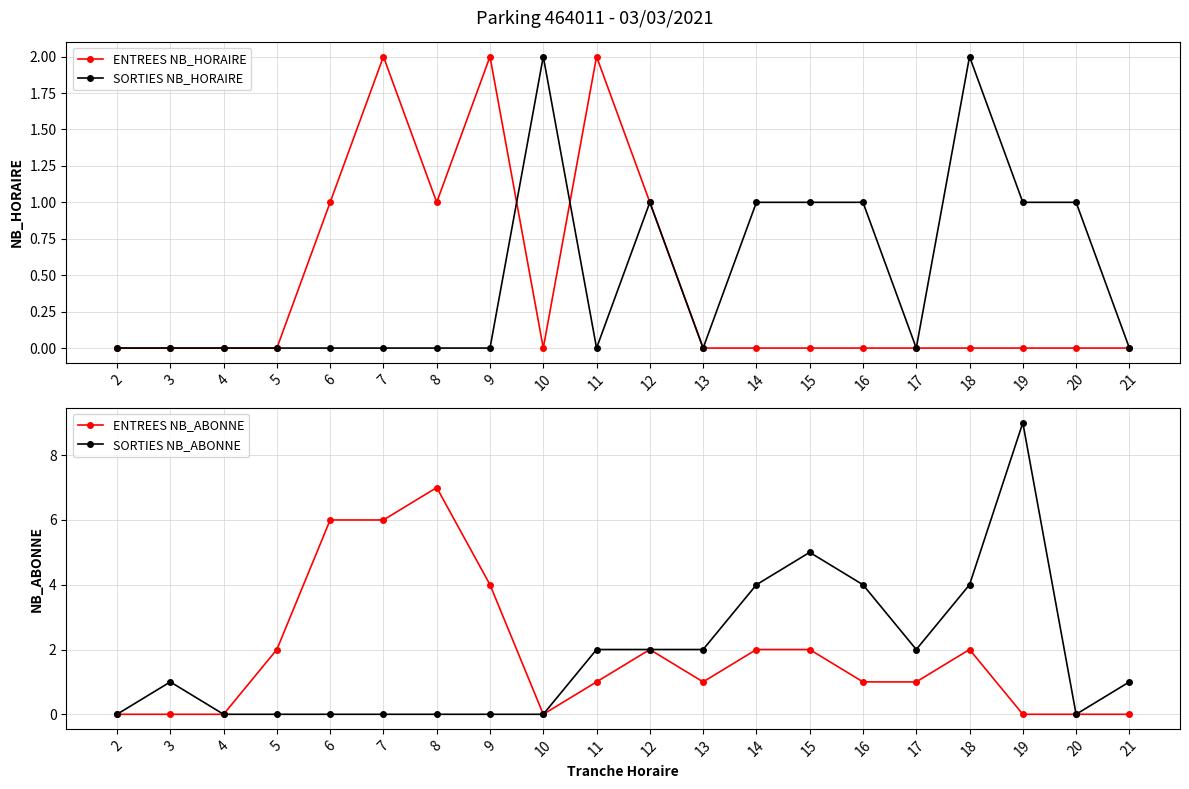

The ENTREES NB_HORAIRE series shows -1 at 14. True or false?

False